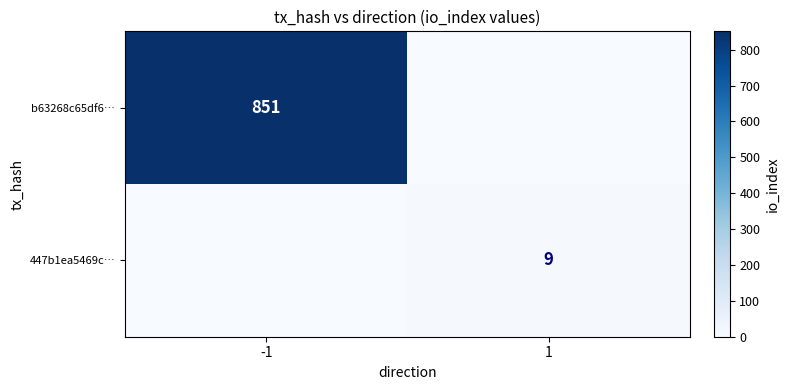

Is it true that 447b1ea5469c… equals 12 at 1?

False